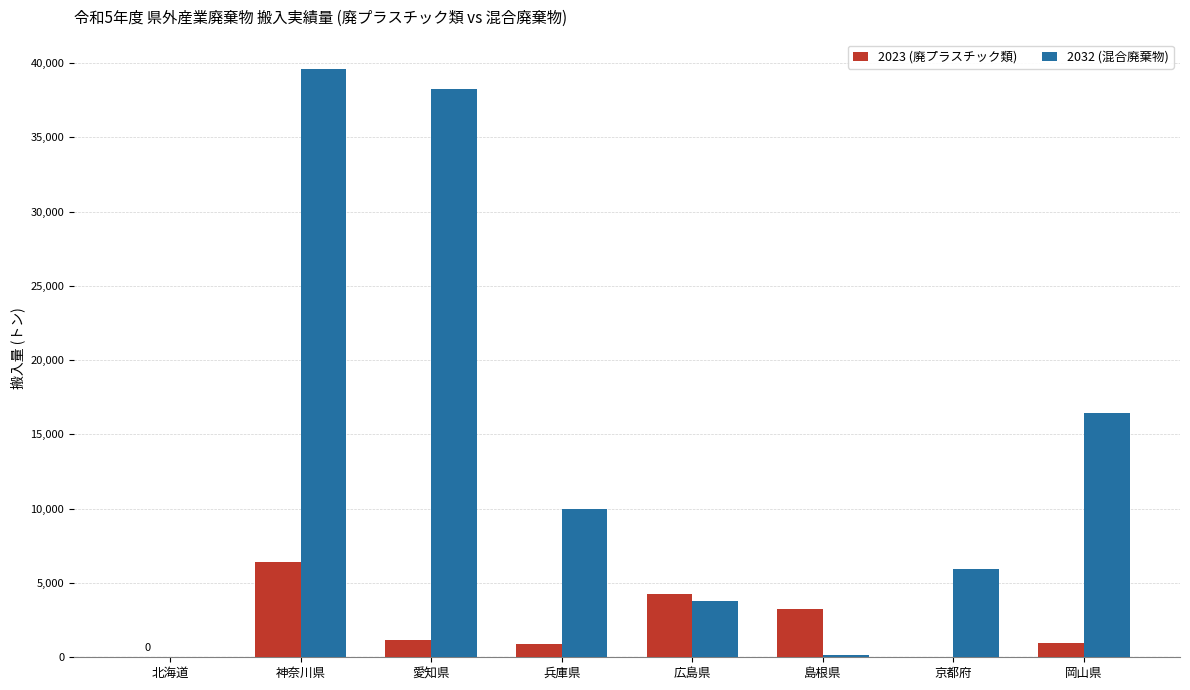

Between 北海道 and 兵庫県, which series saw the biggest shift?

2032 (混合廃棄物)